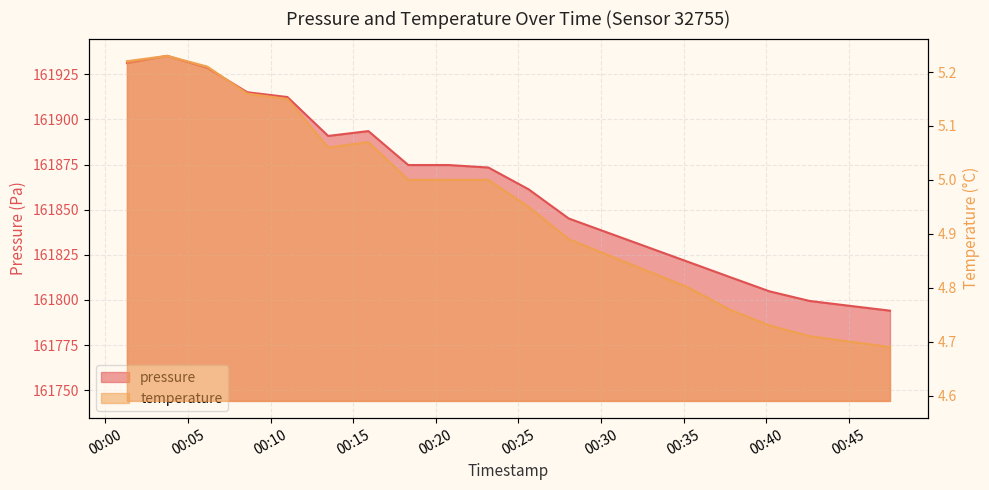

The pressure series shows 222567.7 at 2023-04-15T00:01:18. True or false?

False